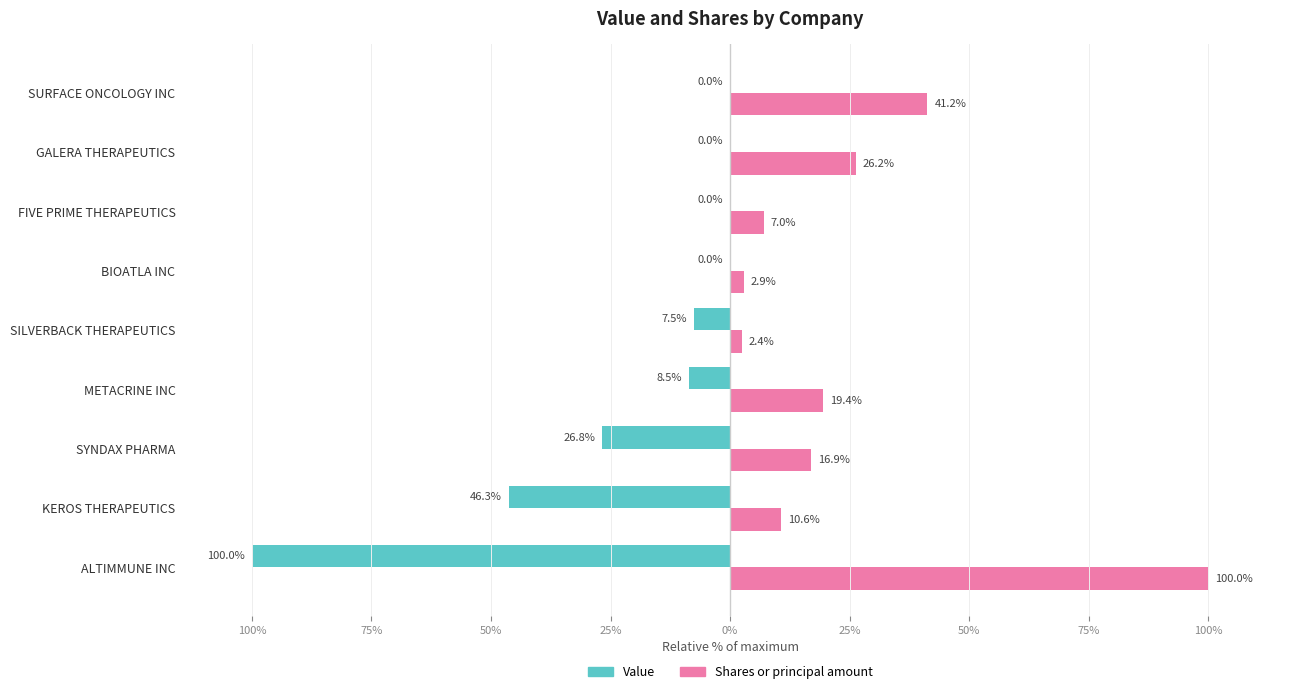

What are all the series names shown in the legend?

Value, Shares or principal amount